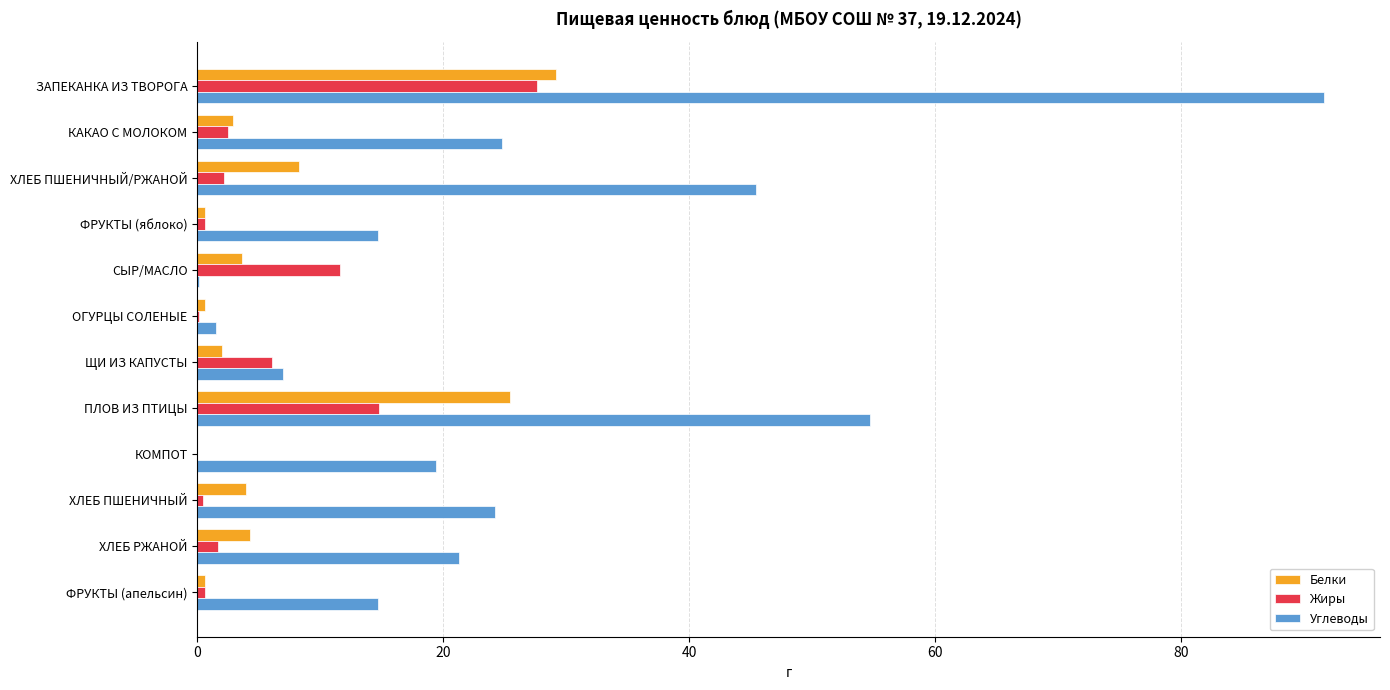

Which series has the largest total across all categories?

Углеводы